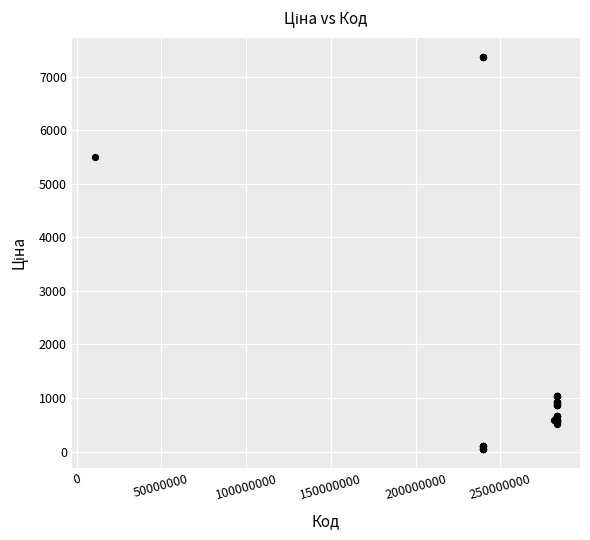

What Y value in the scatter plot is closest to 3707?

5497.3